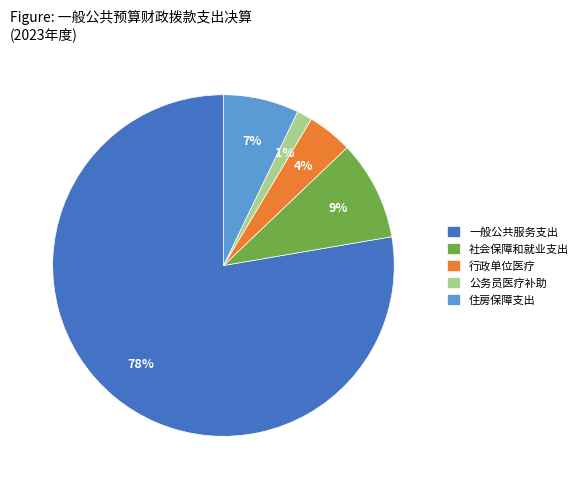

To the nearest percent, what is the difference between the 行政单位医疗 and 住房保障支出 slice percentages?

3%